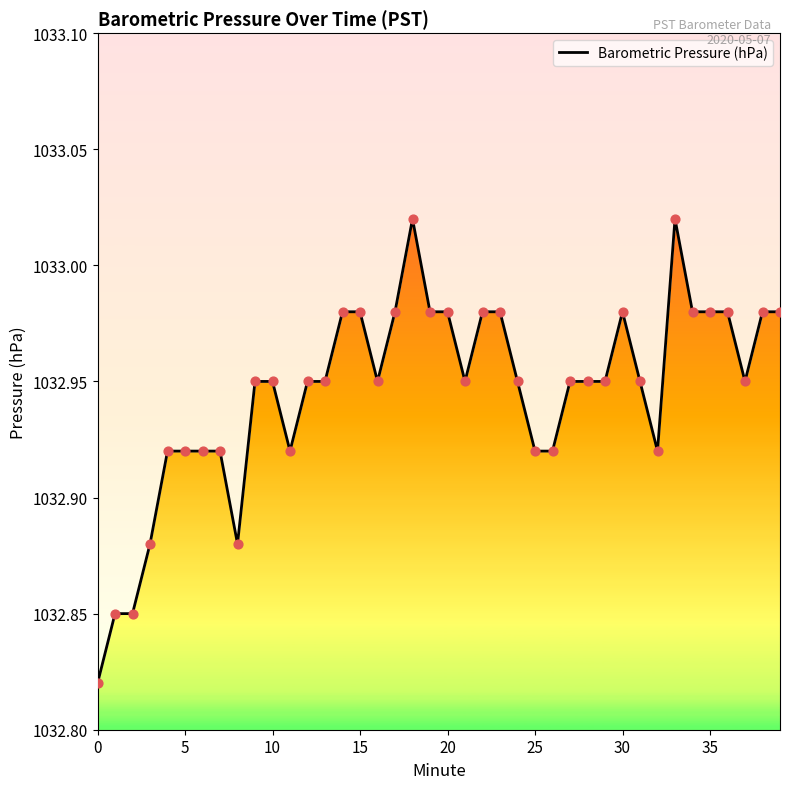

Which has a higher value, 21 or 24?

21